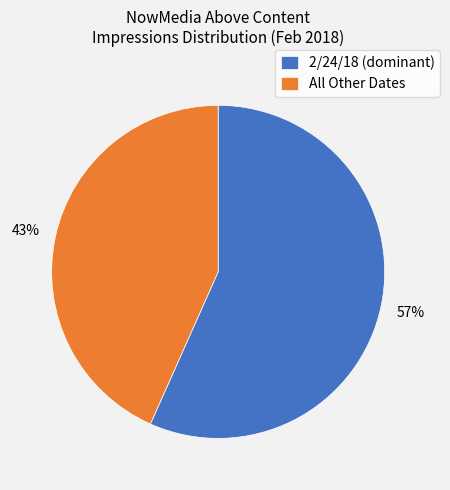

Approximately how many times larger is the value at All Other Dates compared to 2/24/18 (dominant)?

0.8